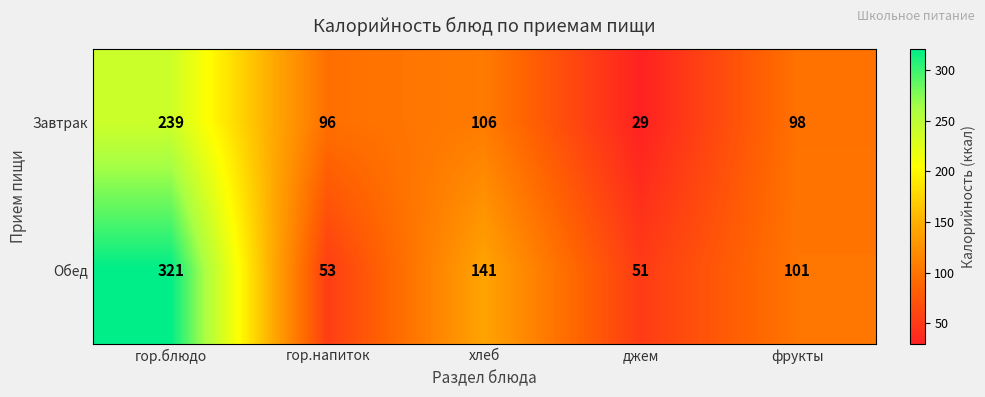

Where is Завтрак nearest to the value 134?

хлеб